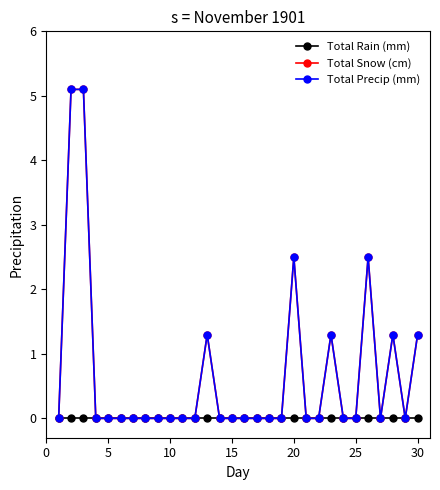

What is the difference between the second highest and second lowest values in the Total Precip (mm) series?

5.1